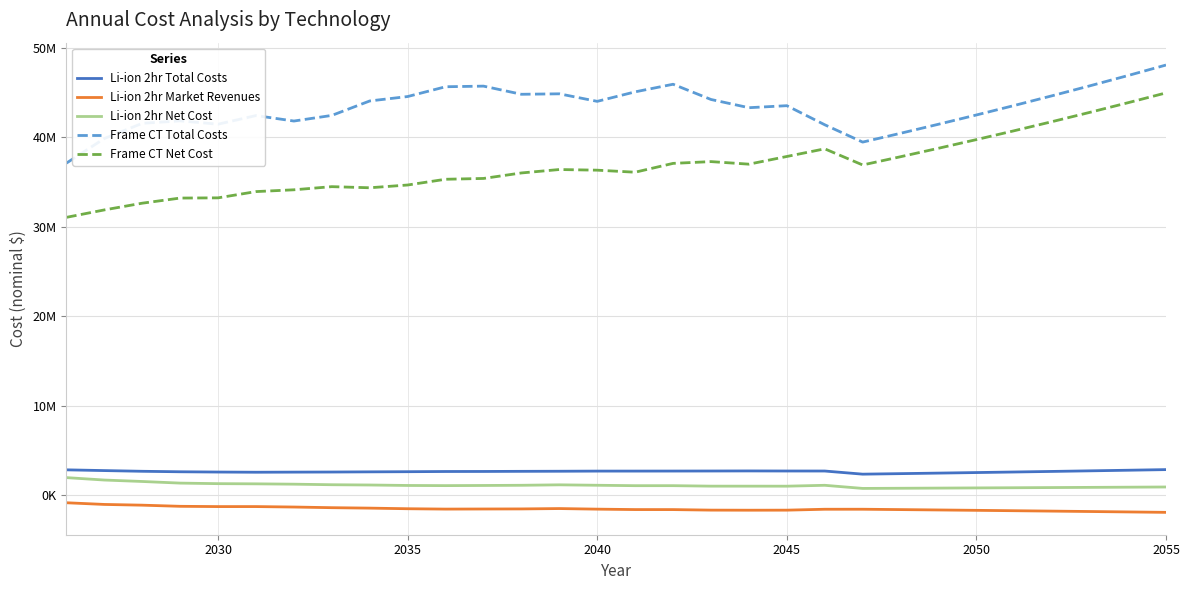

What are all the series names shown in the legend?

Li-ion 2hr Total Costs, Li-ion 2hr Market Revenues, Li-ion 2hr Net Cost, Frame CT Total Costs, Frame CT Net Cost